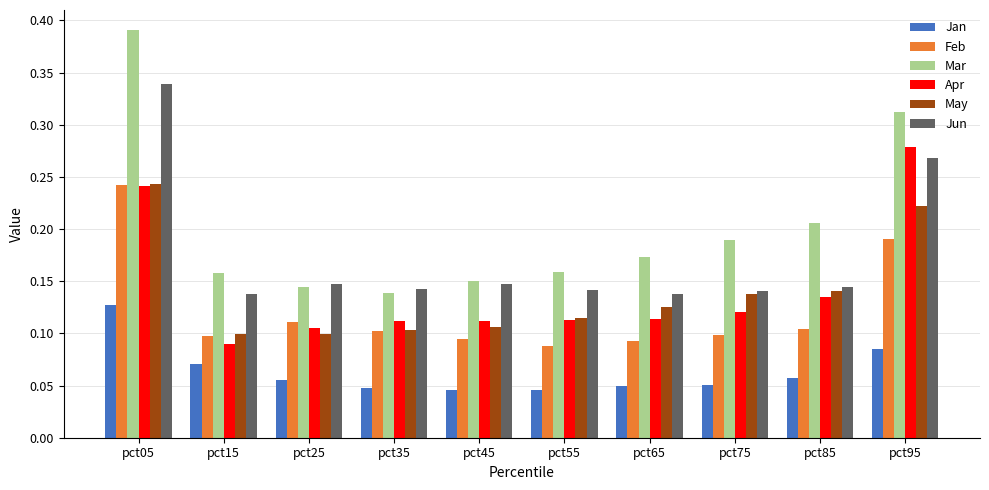

The value of Mar at pct15 is 0.3. True or false?

False